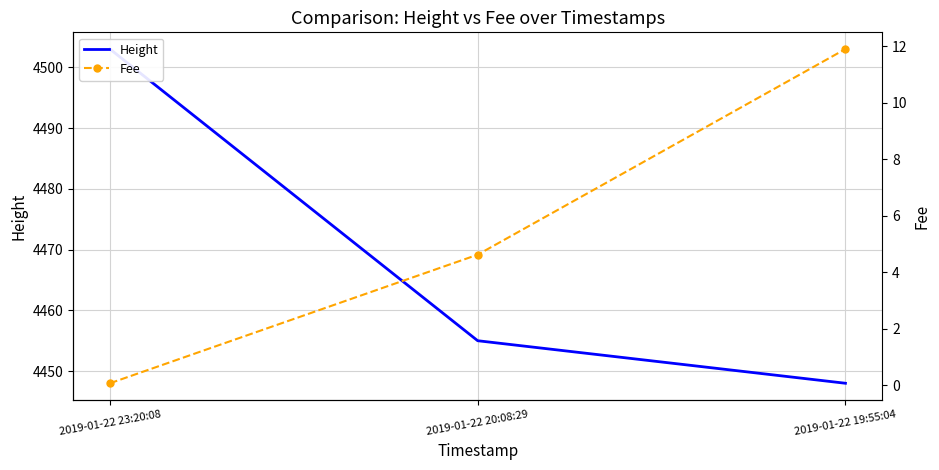

The Fee series shows 0.1 at 2019-01-22 23:20:08. True or false?

True